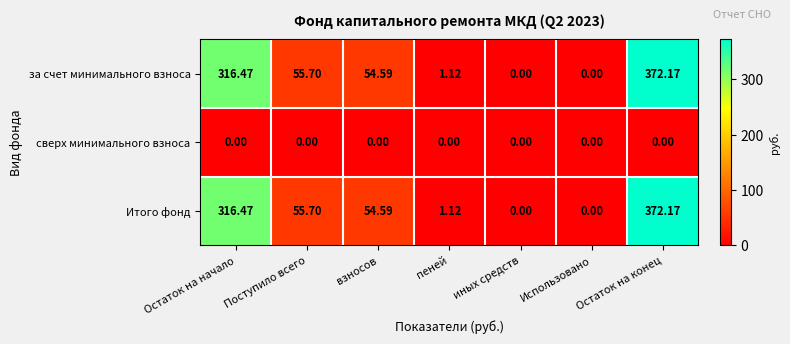

Count the number of data series in this chart.

3